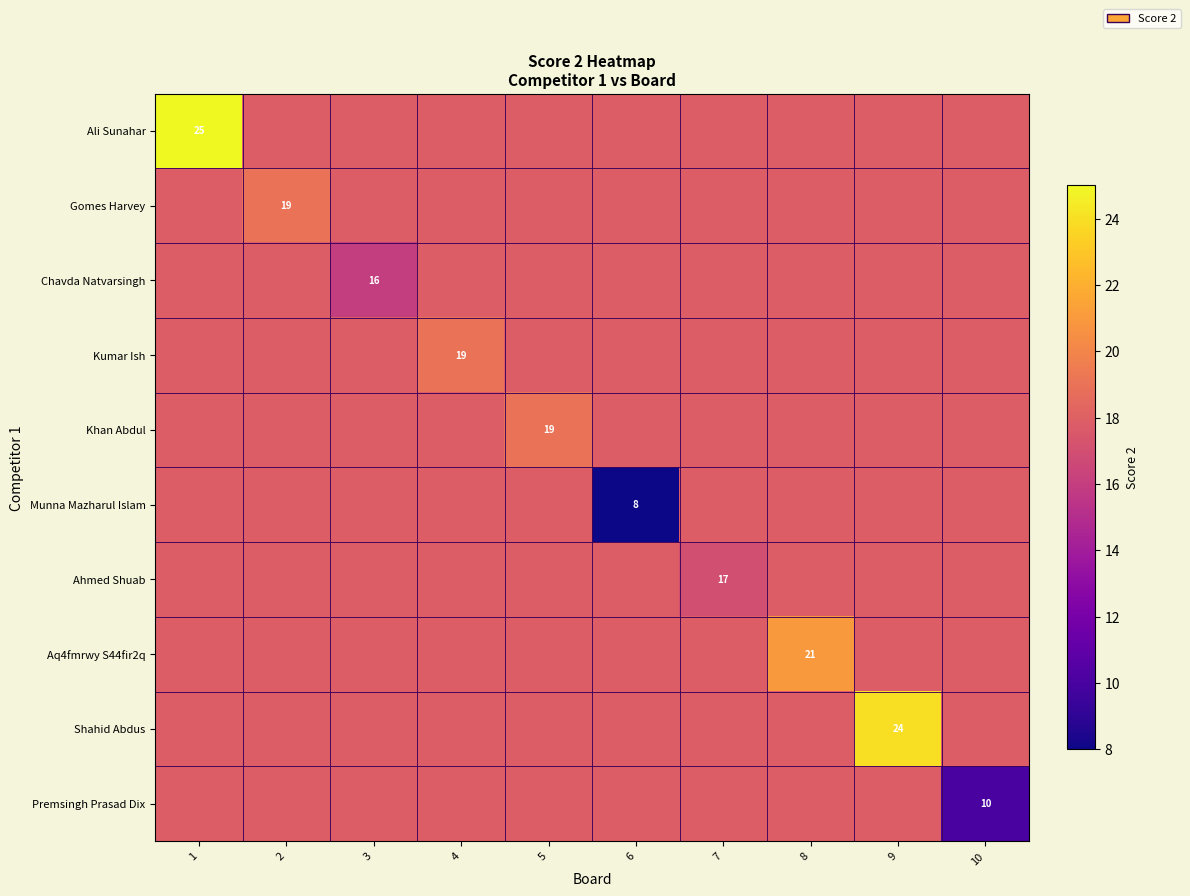

Is it true that Khan Abdul equals 32.6 at 5?

False